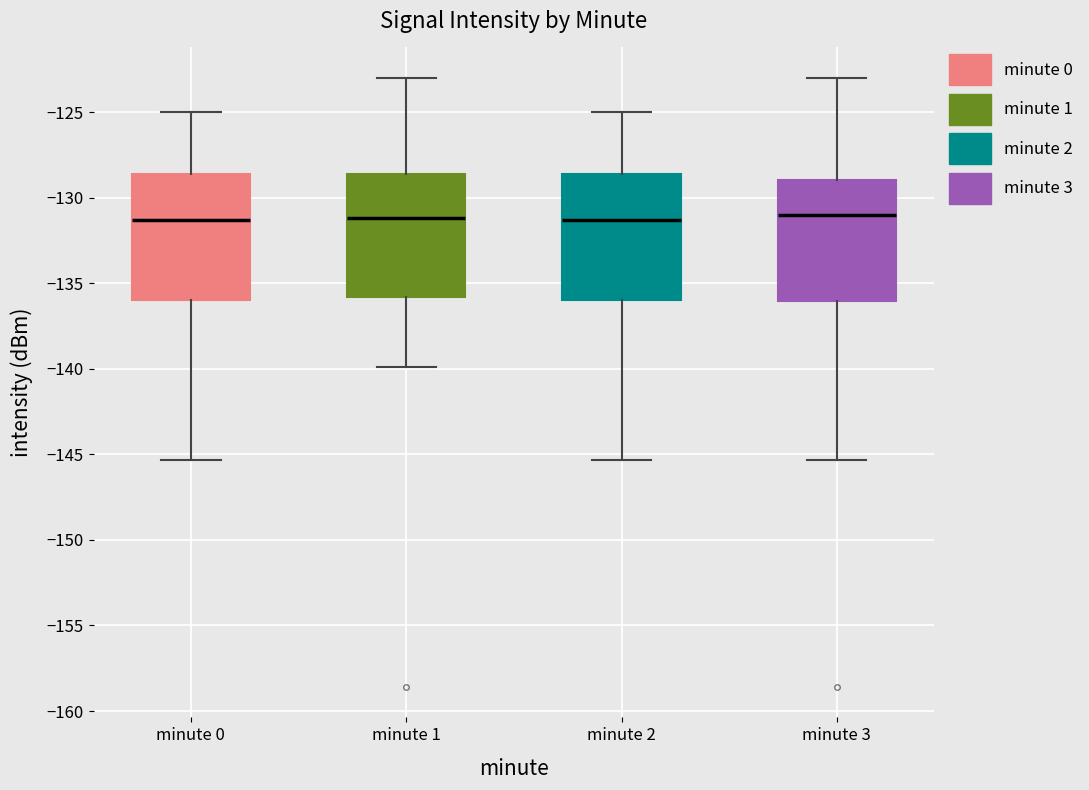

Reading left to right, transcribe this box plot: for each box, give where its median line is, the range the box spans, and where its two whiskers end, as read against the y-axis. The values are not printed on the chart, so give them approximately, as read against the axis.

minute 0: median -131.5, box -136.0 to -128.5, whiskers -145.5 to -125.0
minute 1: median -131.0, box -136.0 to -128.5, whiskers -140.0 to -123.0
minute 2: median -131.5, box -136.0 to -128.5, whiskers -145.5 to -125.0
minute 3: median -131.0, box -136.0 to -129.0, whiskers -145.5 to -123.0